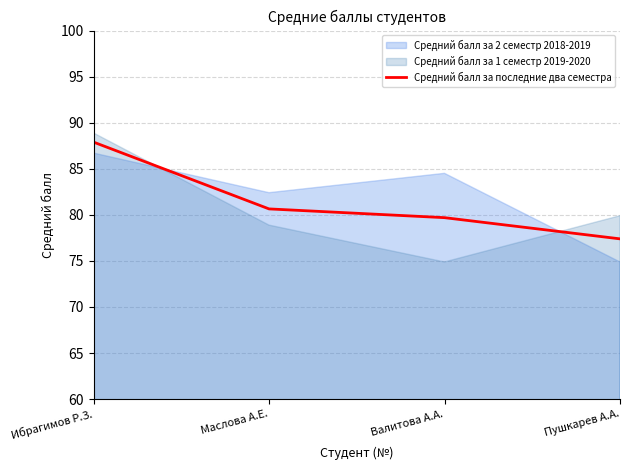

Rank the categories by value from lowest to highest.

Пушкарев А.А., Валитова А.А., Маслова А.Е., Ибрагимов Р.З.